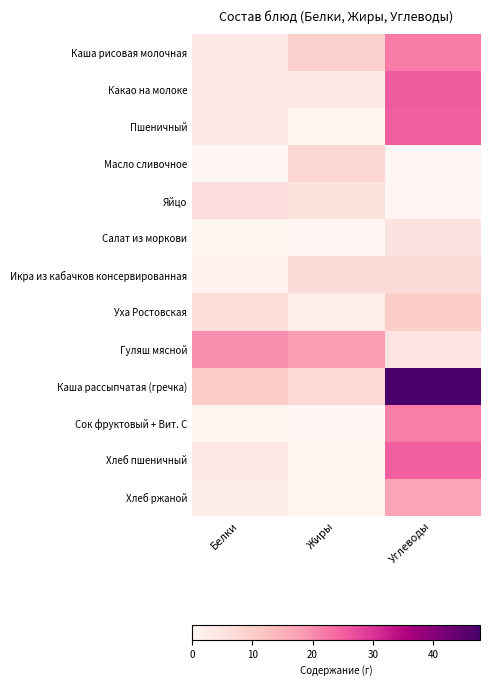

Which series changed the most between Белки and Углеводы?

Каша рассыпчатая (гречка)